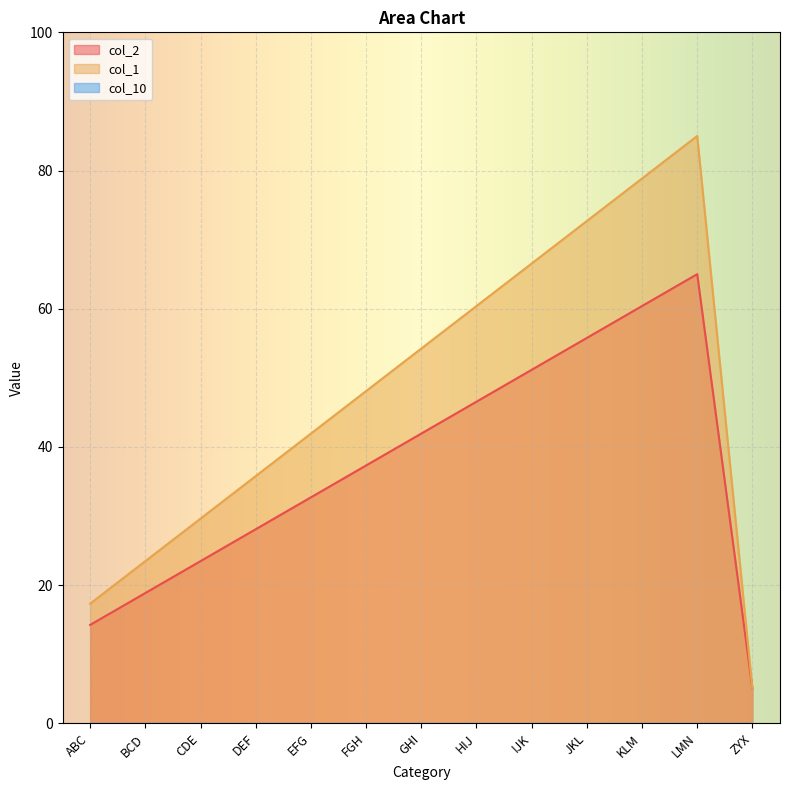

Count the number of categories in the chart.

13